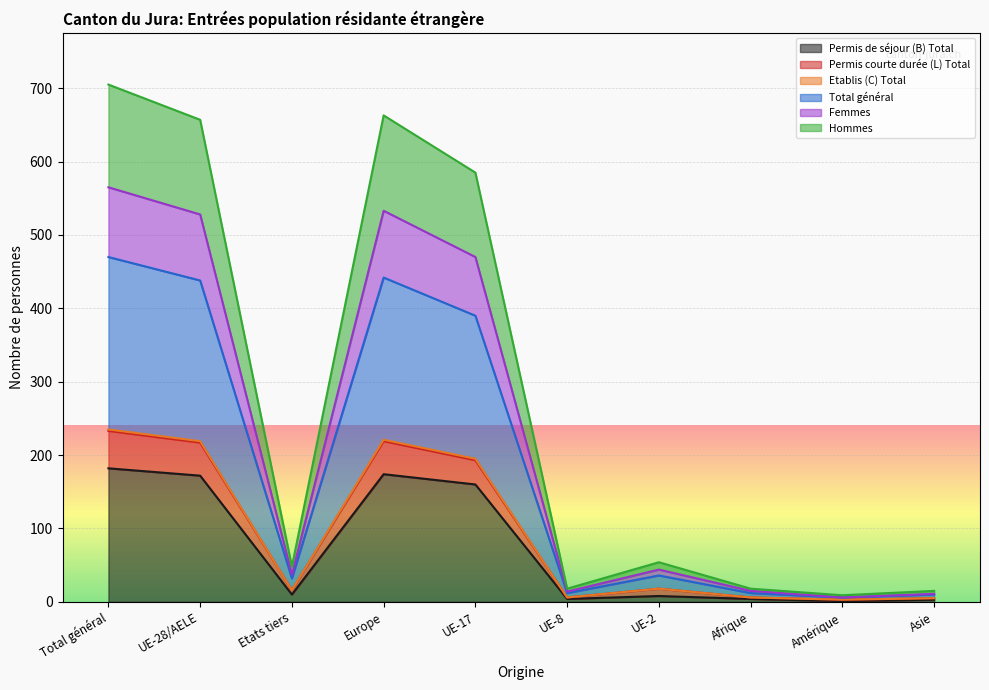

At which category is the sum across all series the highest?

Total général